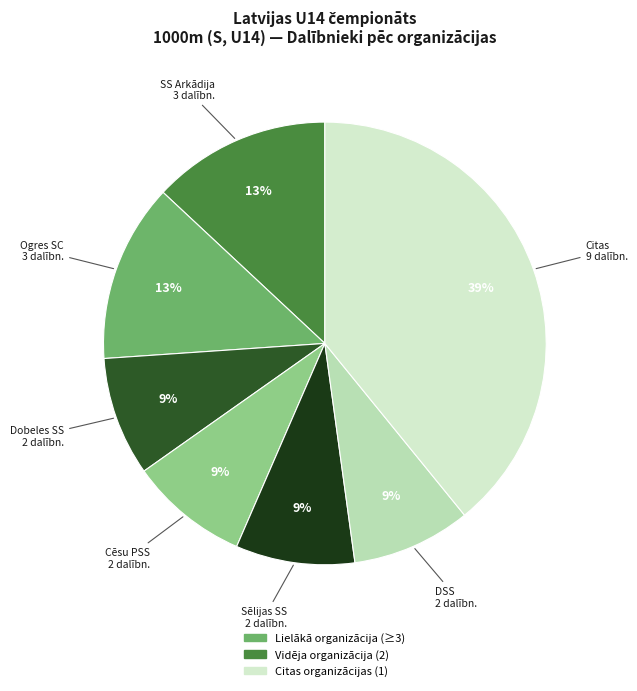

Does any single category account for the majority?

No